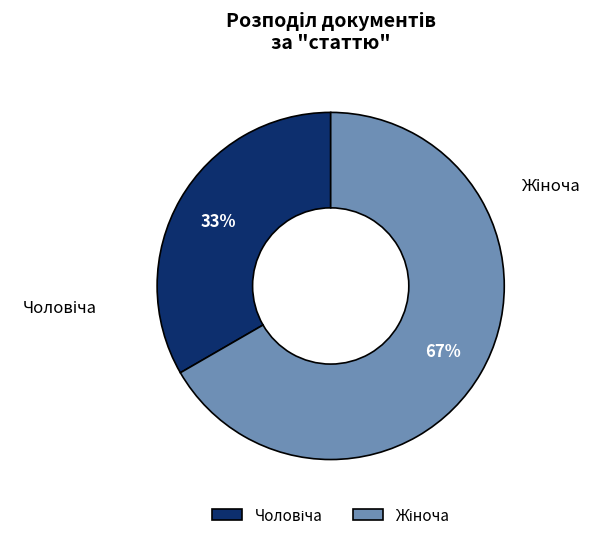

Is there any slice that represents more than half of the pie?

Yes